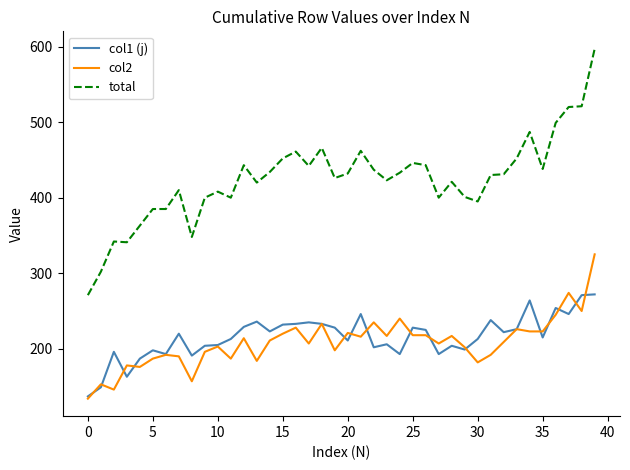

List the series in order of their peak value, highest first.

total, col2, col1 (j)